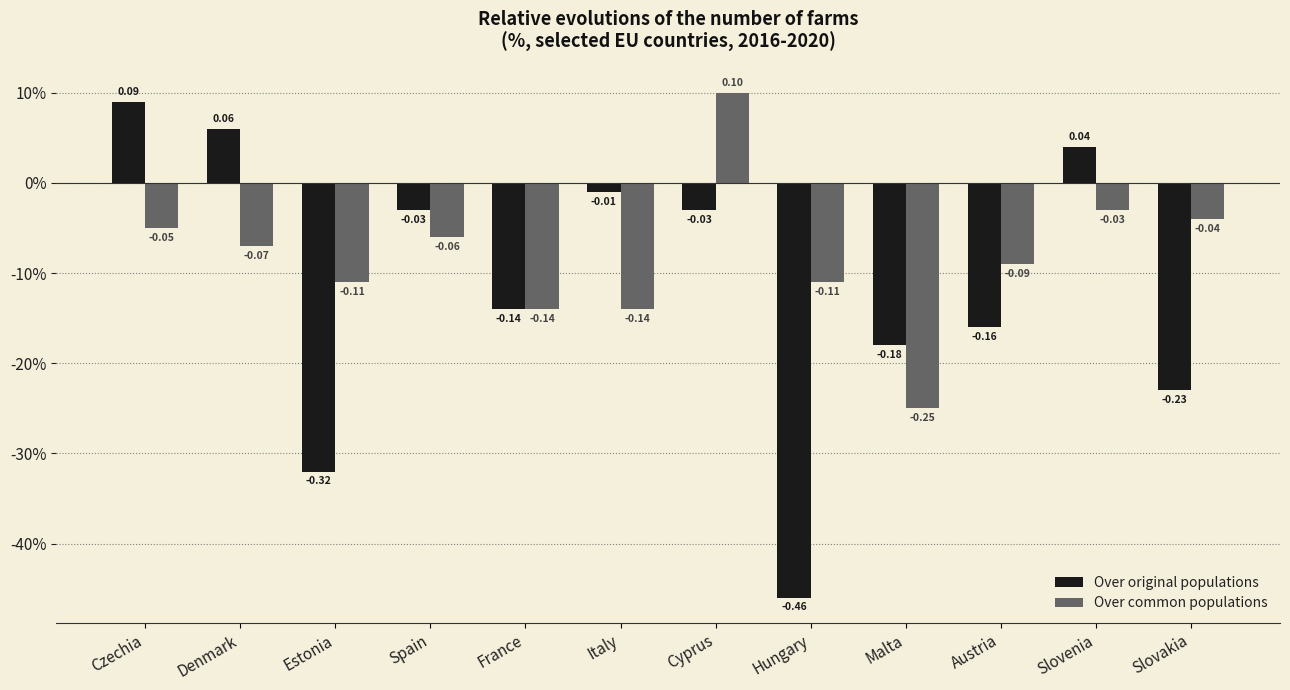

What are all the series names shown in the legend?

Over original populations, Over common populations